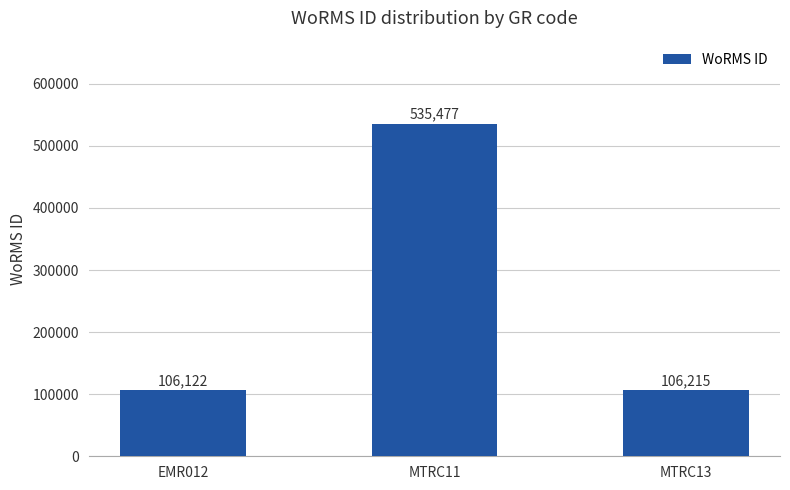

What position from the right is MTRC11?

2